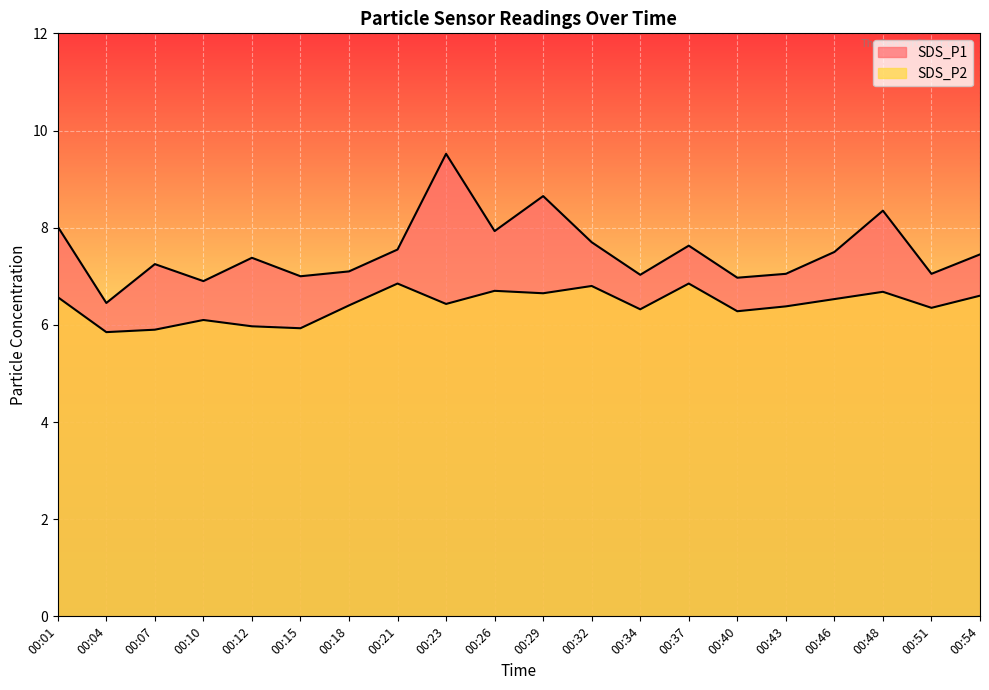

What is the value of the SDS_P2 point at the 20th from the left?

6.6